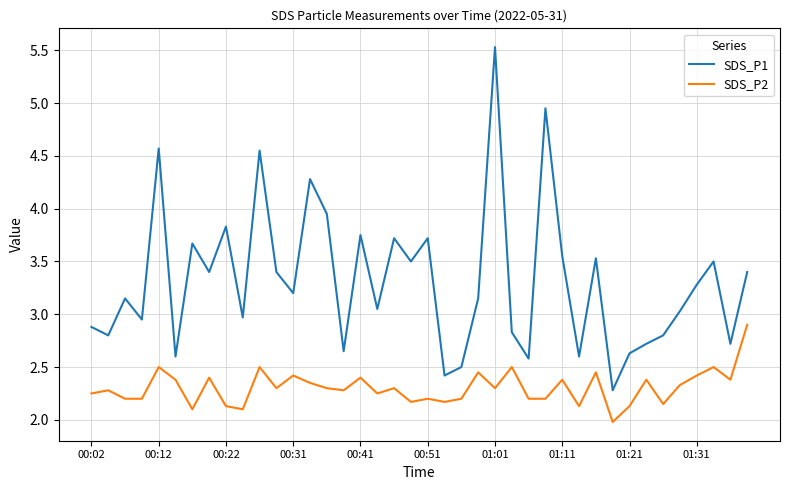

What is the smallest value displayed?

2.0